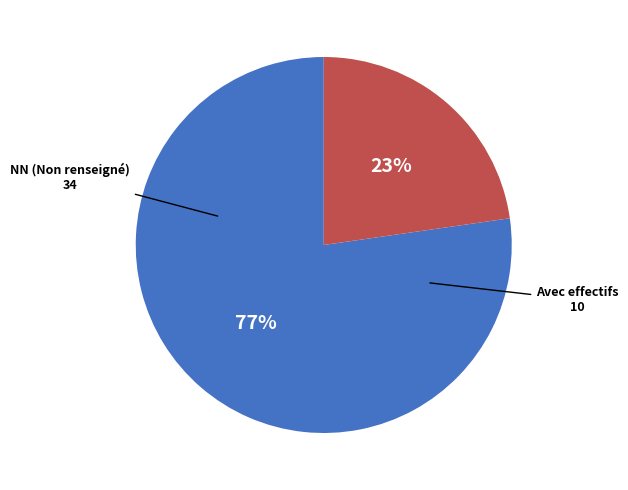

To the nearest percent, what is the average slice percentage?

50%